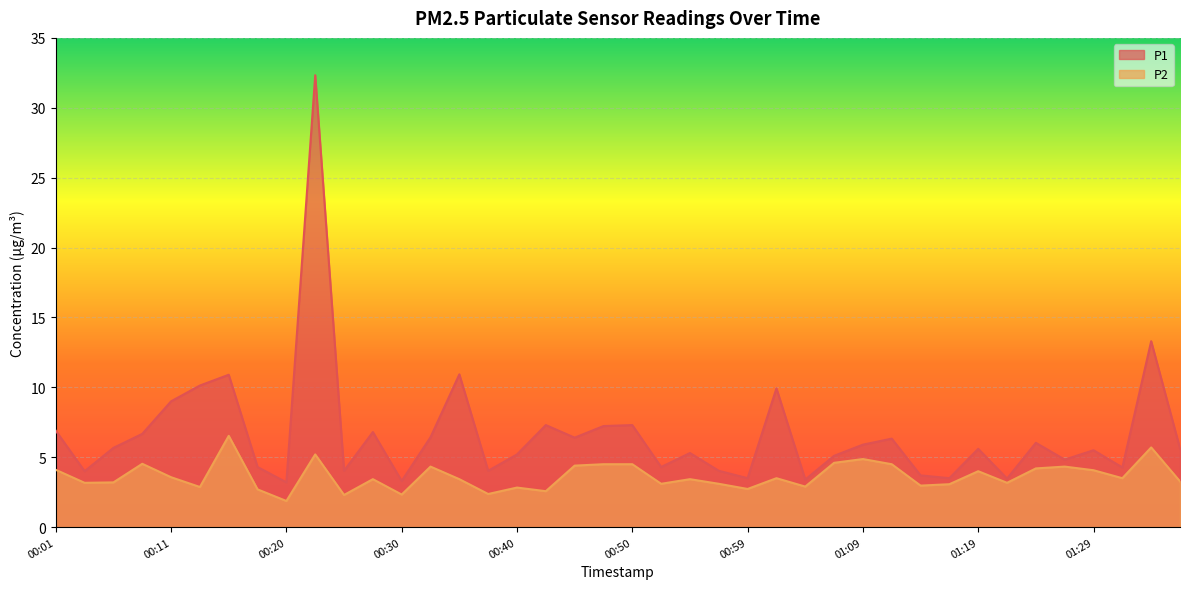

At how many categories does at least one series exceed 25?

1